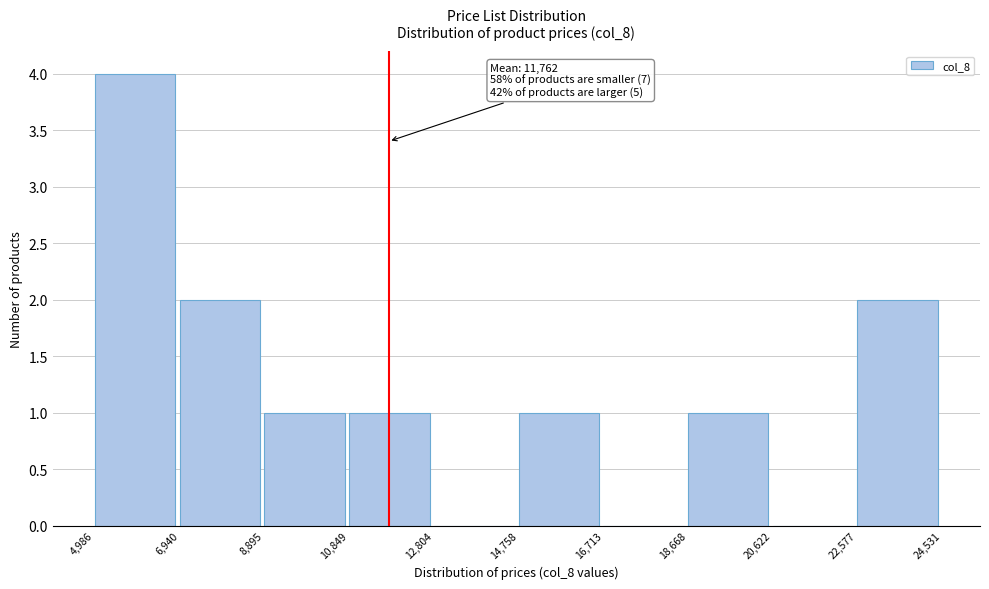

Which range on the x-axis has the tallest bar?

4,986 to 6,940